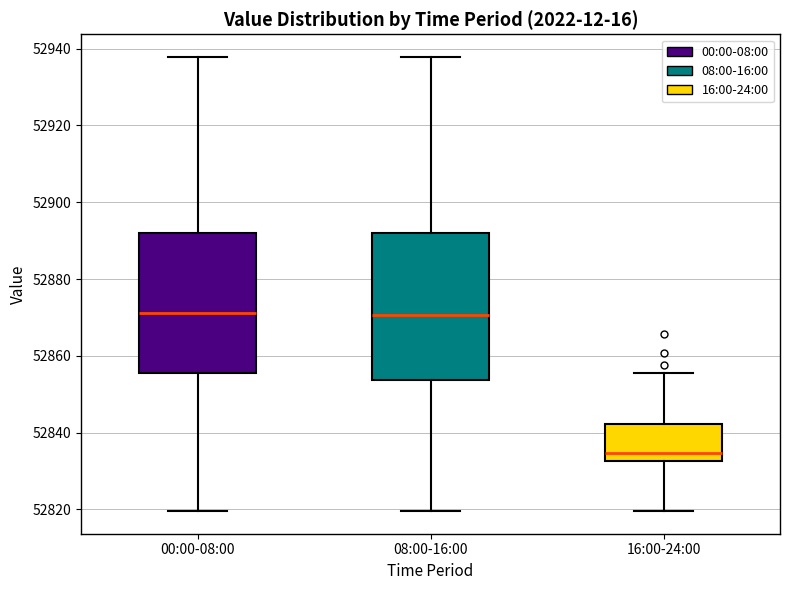

Reading left to right, transcribe this box plot: for each box, give where its median line is, the range the box spans, and where its two whiskers end, as read against the y-axis. The values are not printed on the chart, so give them approximately, as read against the axis.

00:00-08:00: median 52872, box 52856 to 52892, whiskers 52820 to 52938
08:00-16:00: median 52870, box 52854 to 52892, whiskers 52820 to 52938
16:00-24:00: median 52834, box 52832 to 52842, whiskers 52820 to 52856